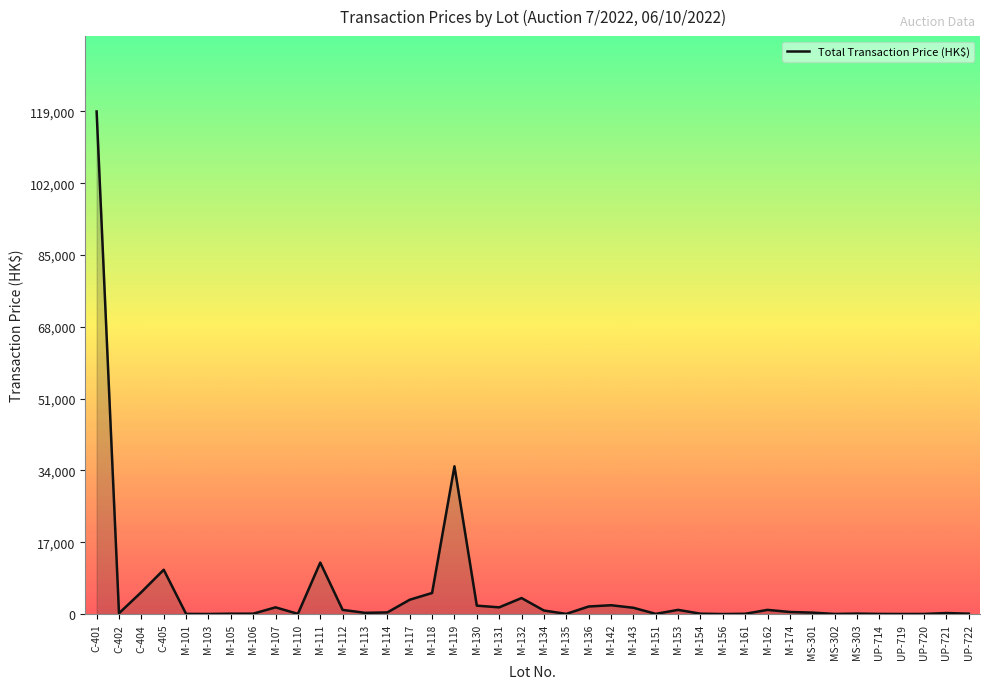

What is the average value?

5290